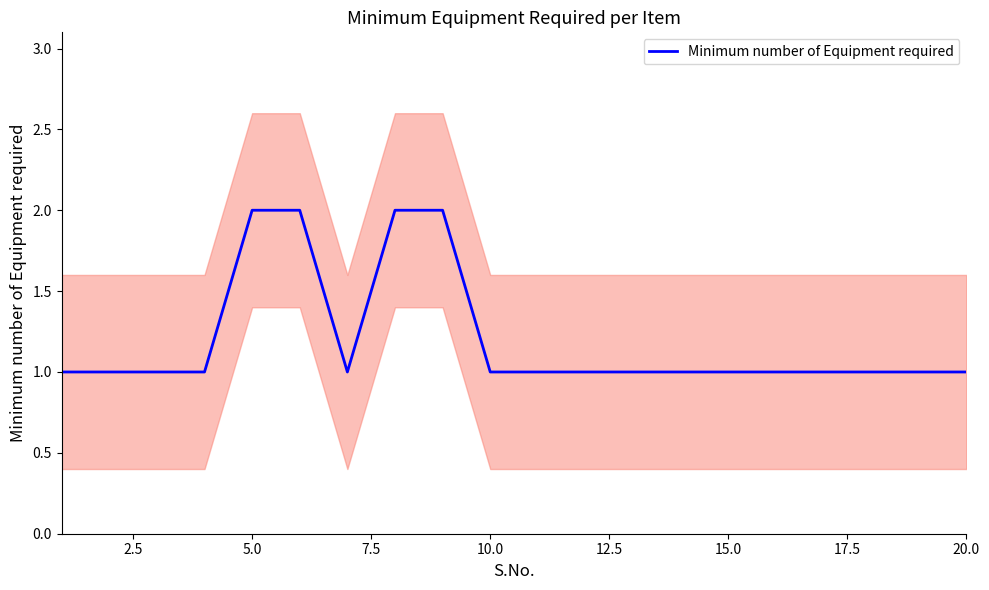

How many lines are shown in the chart?

1